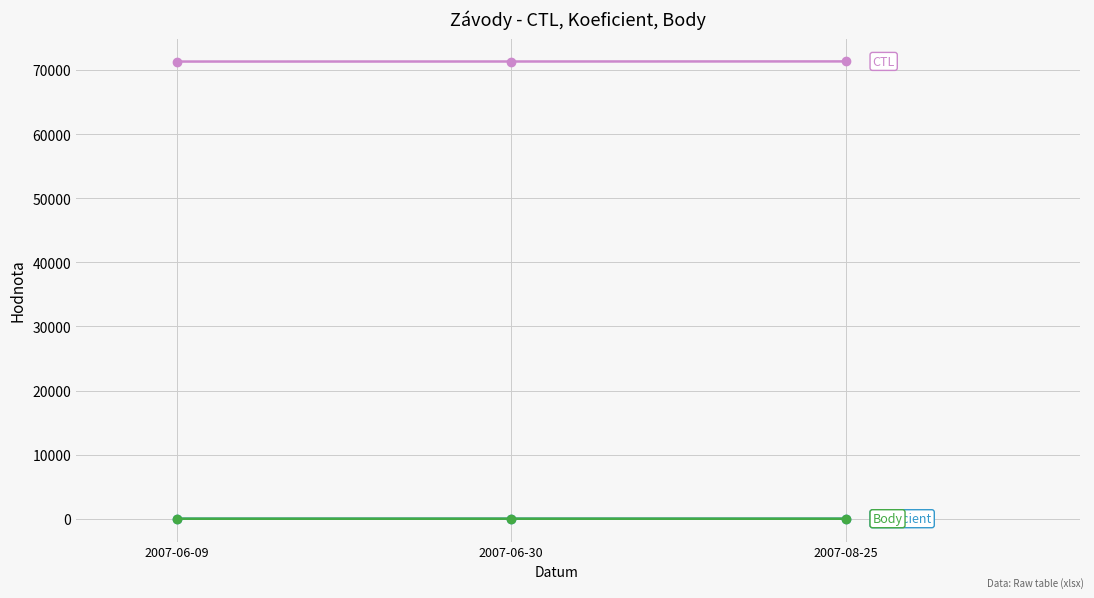

Reading left to right, extract all data points from this chart.

CTL: 71307	71314	71328
Koeficient: 4	6	4
Body: 4	6	4